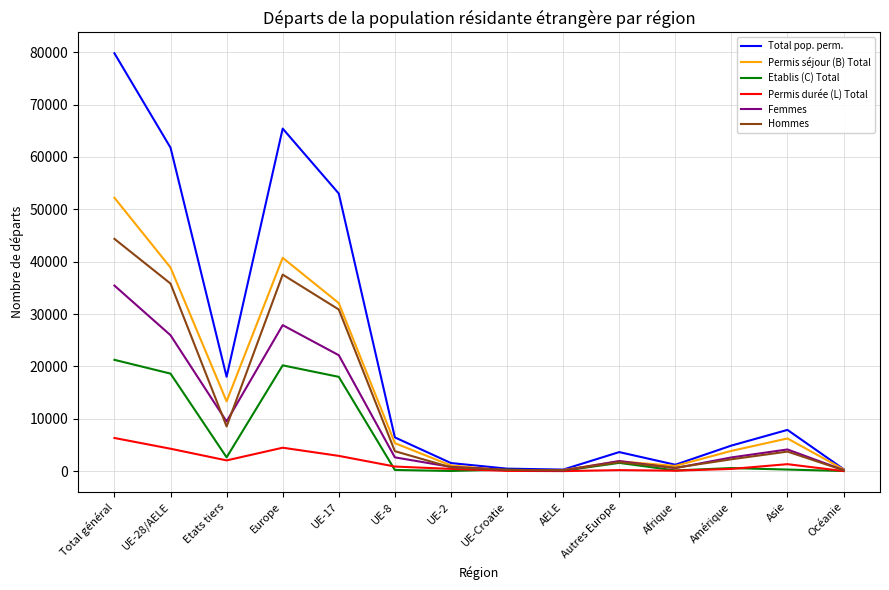

True or false: Hommes has a value of 22464 at Europe.

False